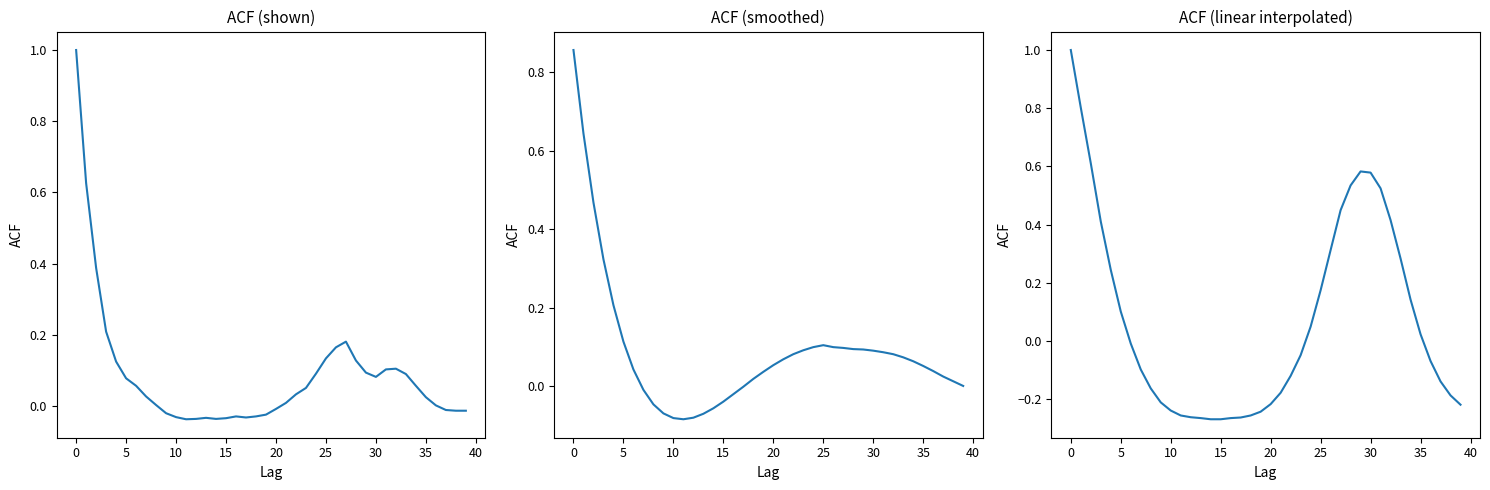

What is the highest value of the acf_shown_smooth series?

0.9